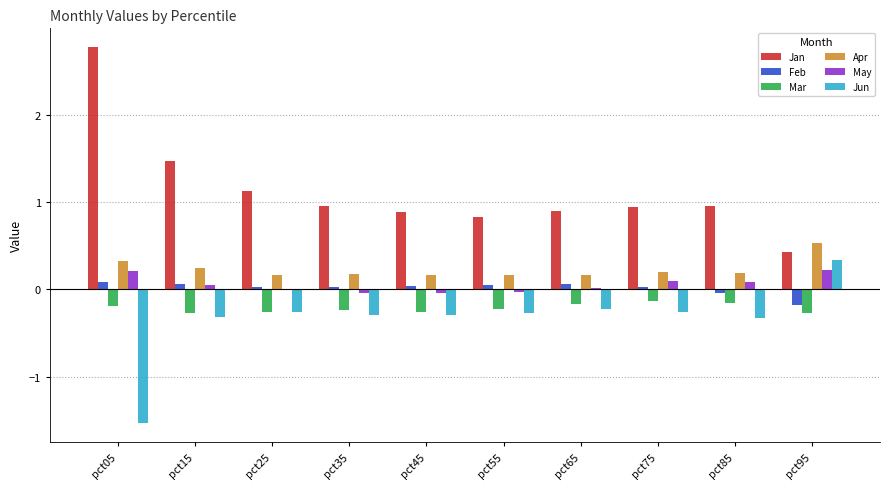

What value does the Apr series have at pct05?

0.3